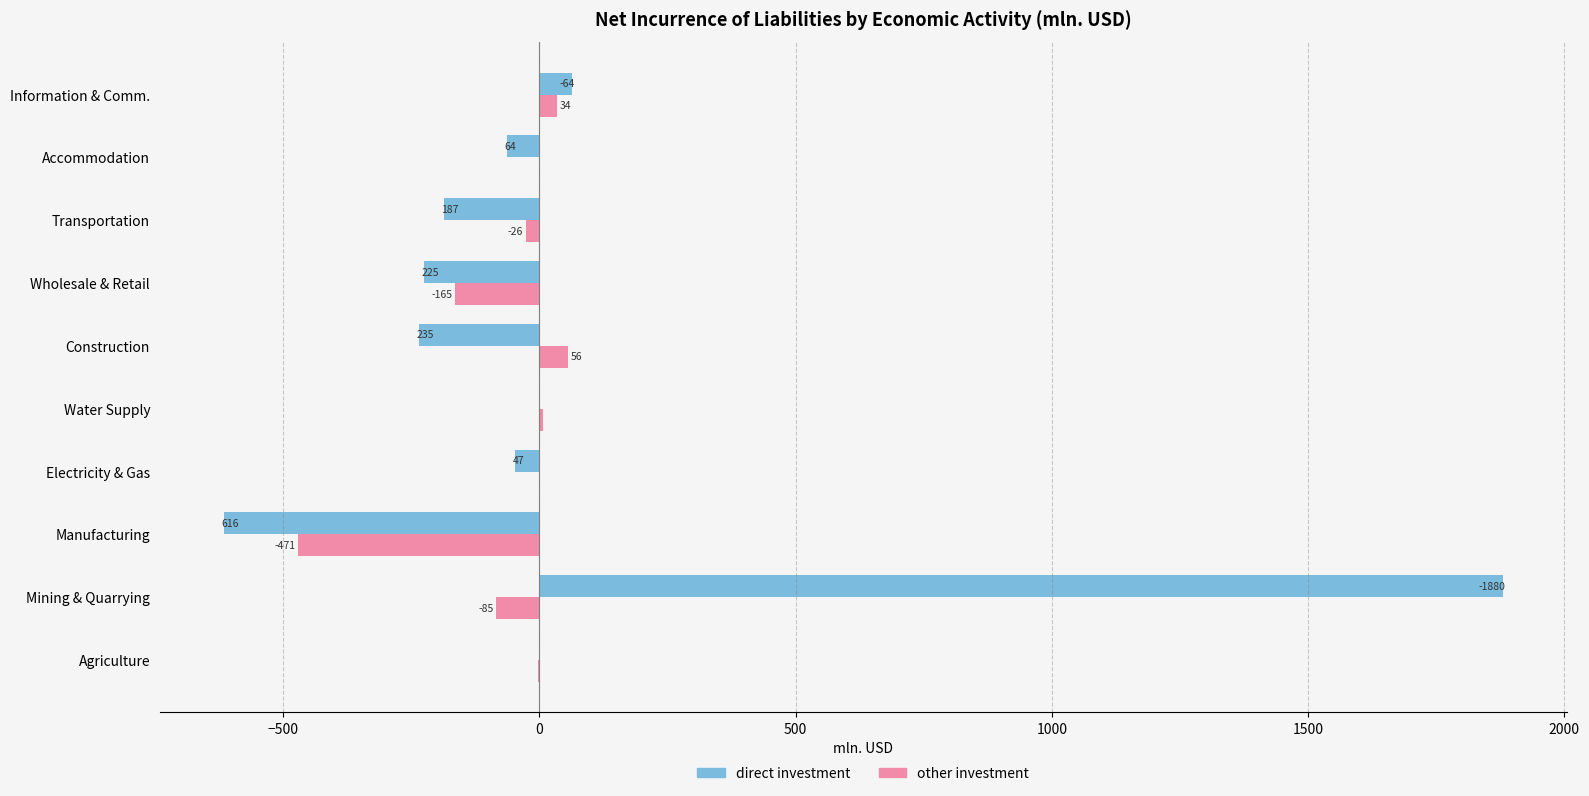

What is the lowest value of the direct investment series?

-616.0